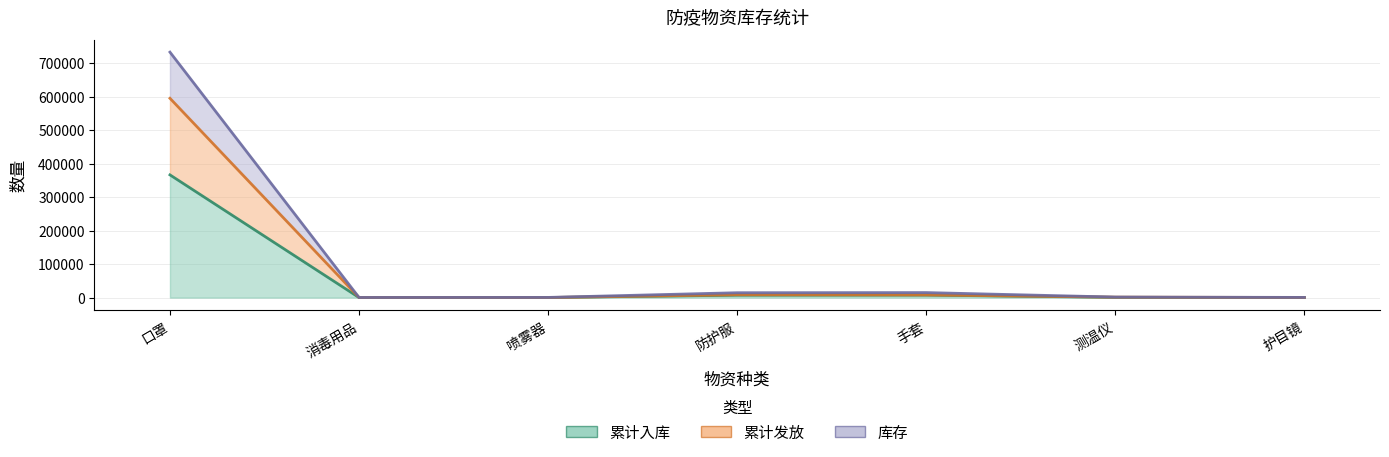

Reading right to left, transcribe all the data shown in this chart.

累计入库: 护目镜=308	测温仪=830	手套=7508	防护服=7292	喷雾器=300	消毒用品=215	口罩=366296
累计发放: 护目镜=409	测温仪=1378	手套=8048	防护服=8555	喷雾器=336	消毒用品=425	口罩=594841
库存: 护目镜=616	测温仪=1660	手套=15016	防护服=14584	喷雾器=600	消毒用品=430	口罩=732592